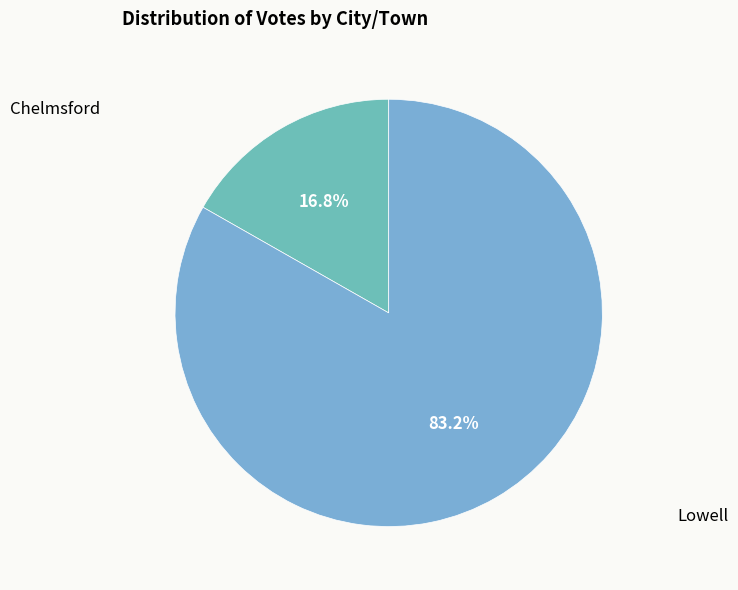

Is it true that Lowell is 74% of the pie?

False